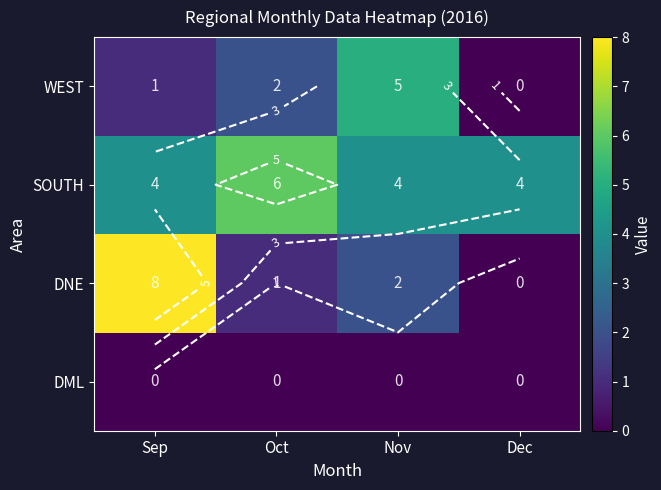

How many data points in WEST are less than 2?

2